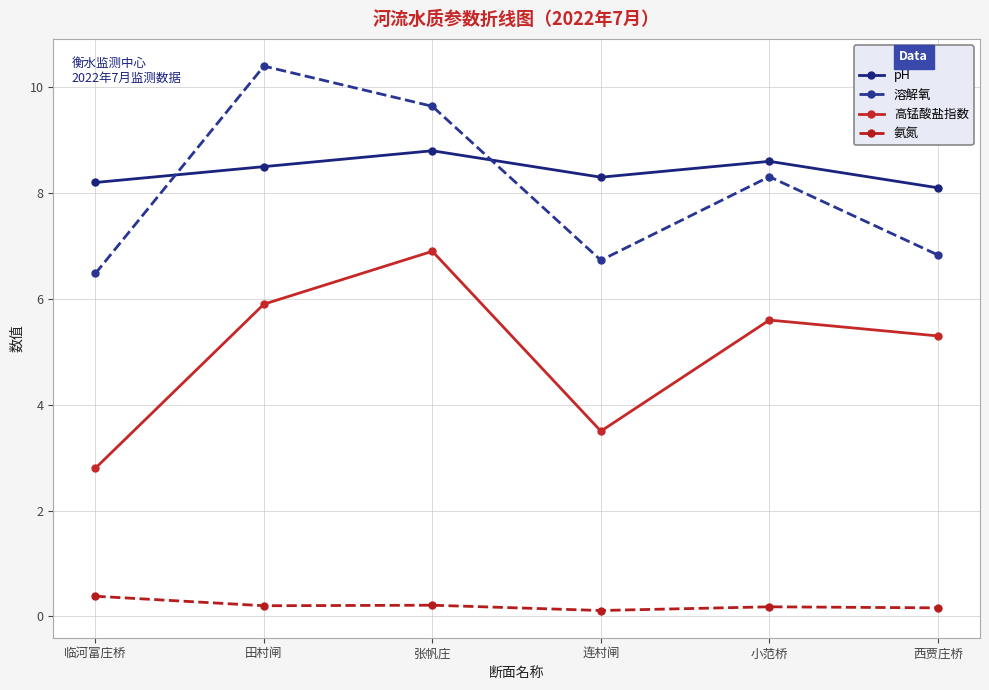

What is the spread (max minus min) of values at 连村闸?

8.2